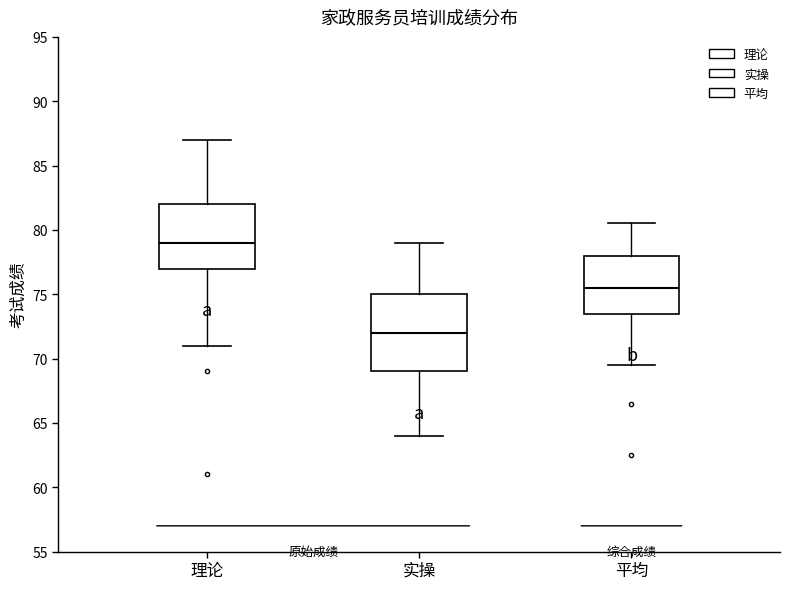

Comparing the boxes themselves (not the whiskers), which one is the tallest?

实操